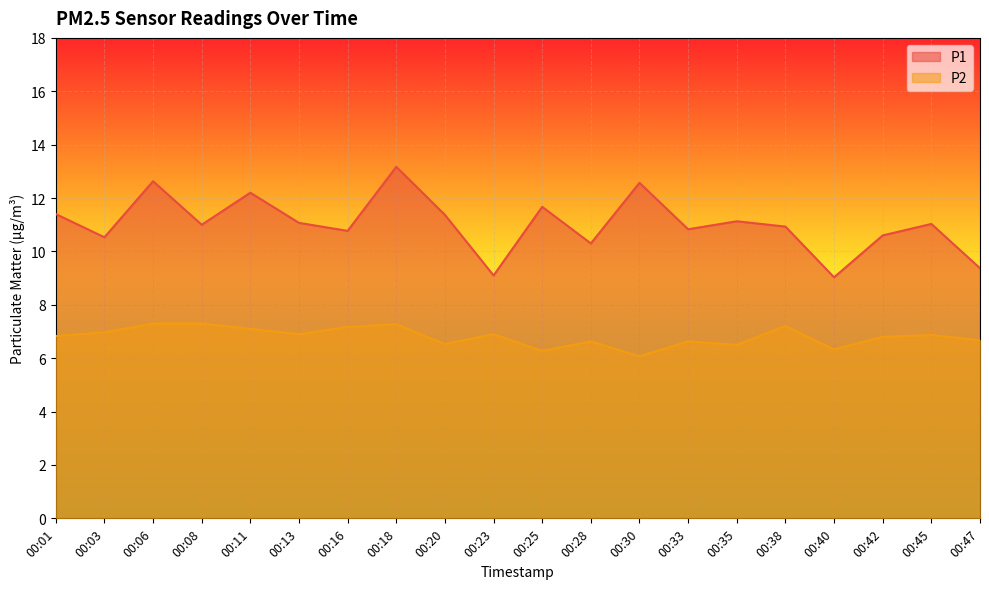

Which series changed the most between 00:45 and 00:47?

P1